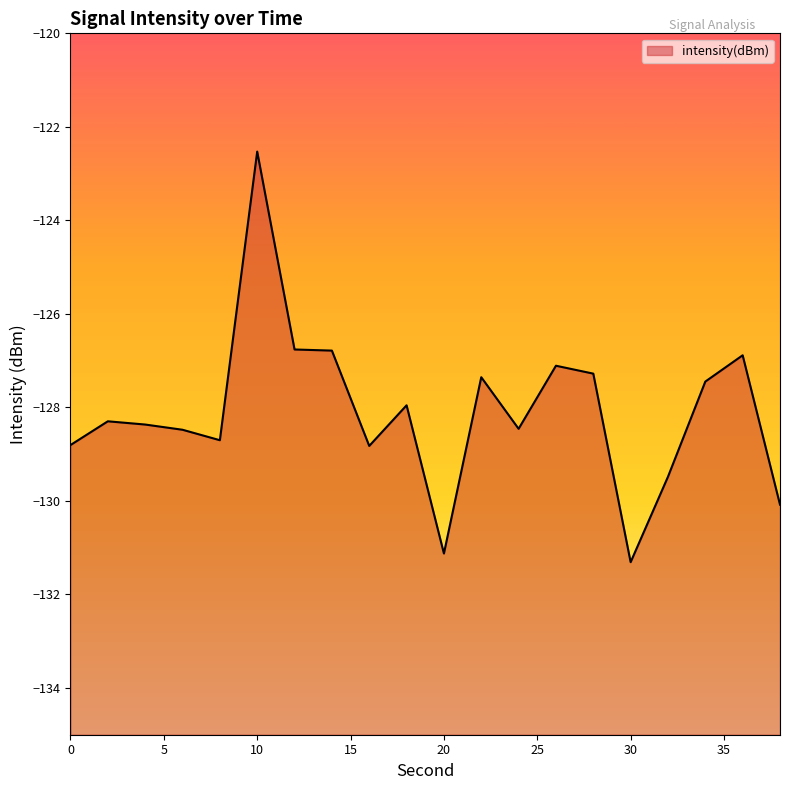

How many lines are shown in the chart?

1